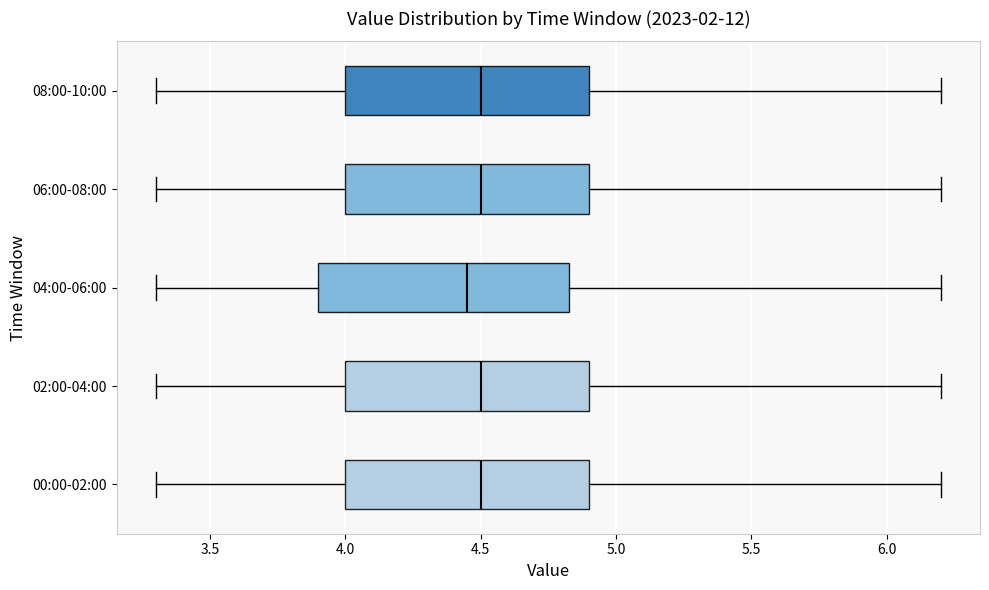

Where does the right whisker of the box for 02:00-04:00 end on the x-axis? The values are not printed on the chart, so give them approximately, as read against the axis.

6.20